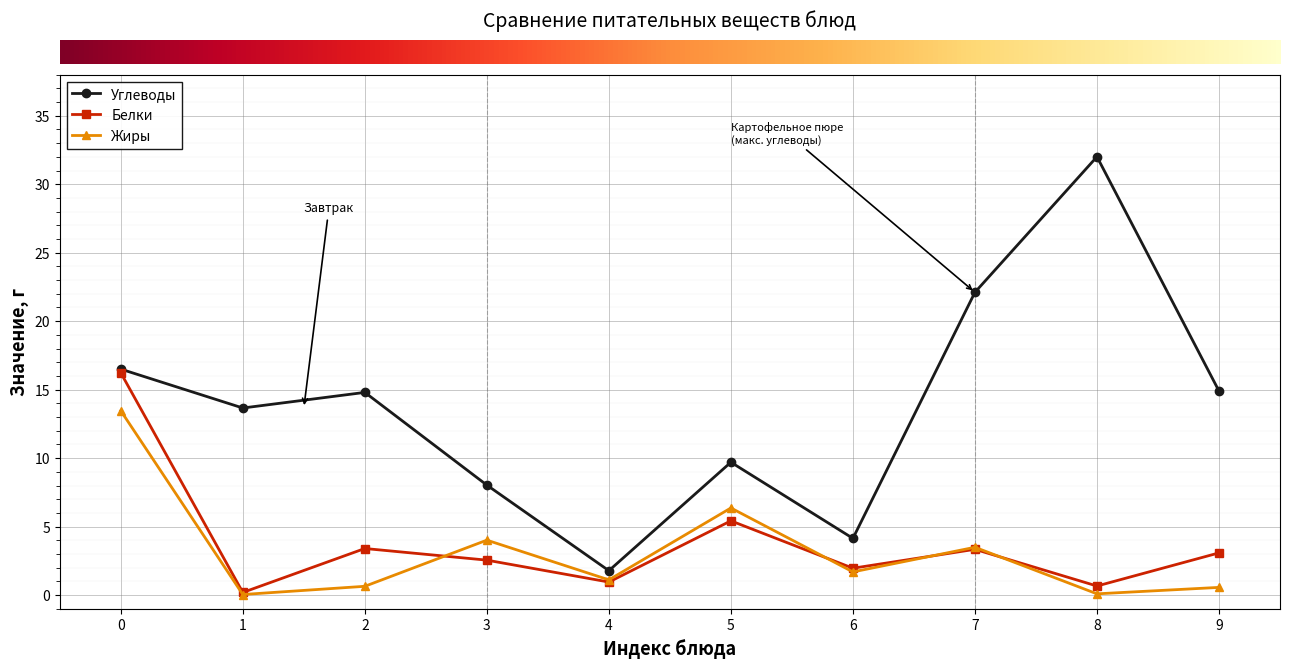

Rank the series by their maximum value, from lowest to highest.

Жиры, Белки, Углеводы